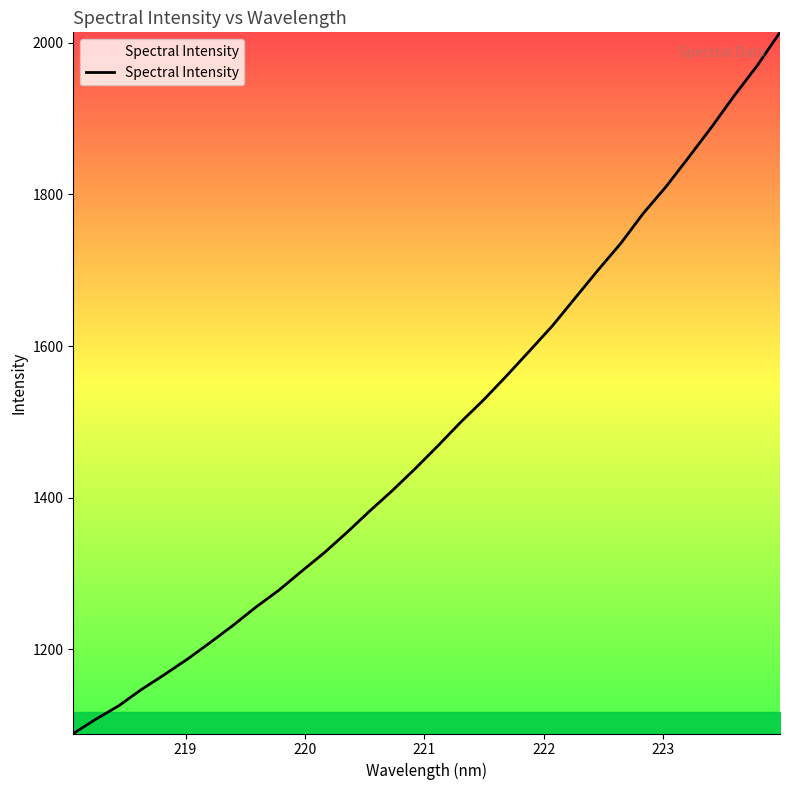

What is the smallest value displayed?

1088.8